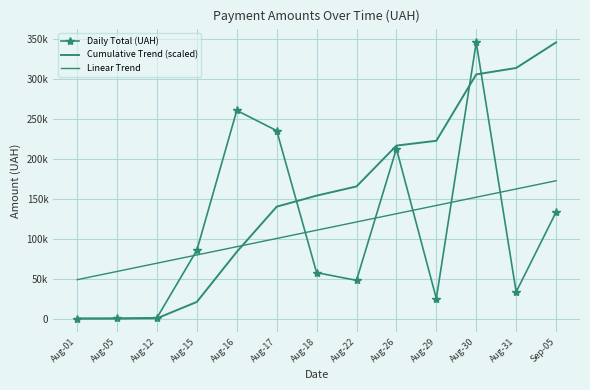

How many lines are shown in the chart?

3